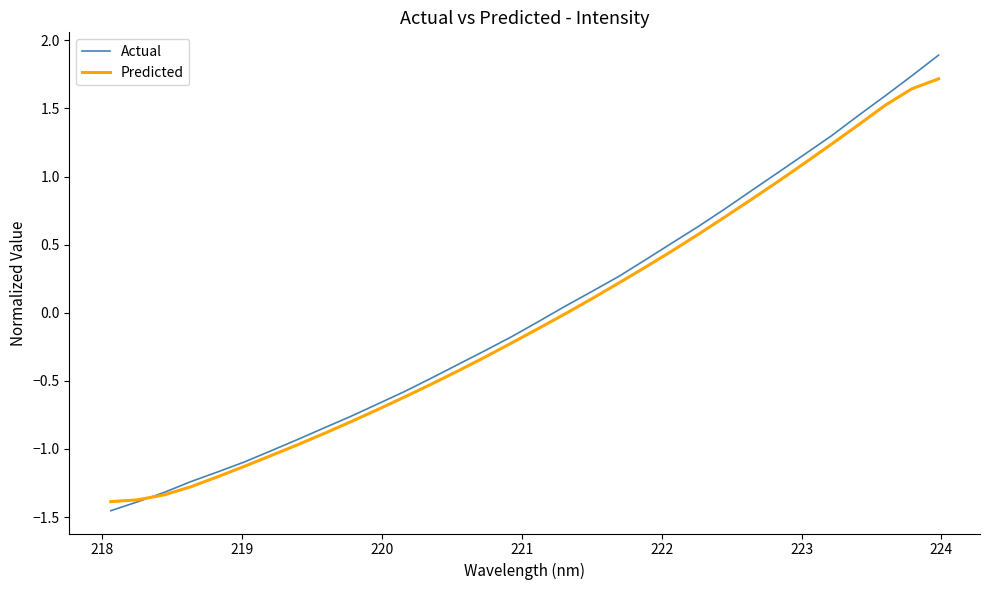

List the series in order of their overall mean, lowest first.

Predicted, Actual